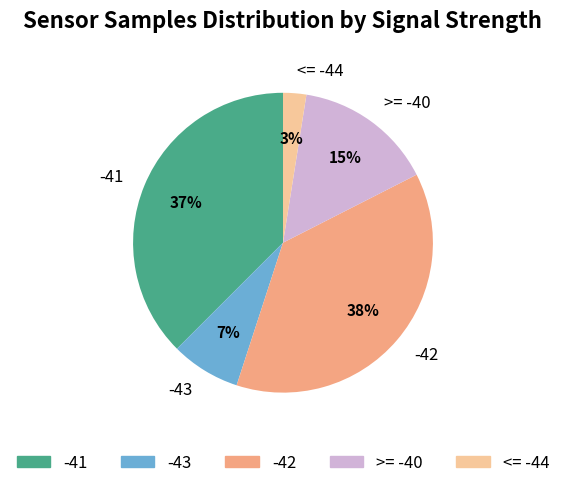

Does any single category account for the majority?

No